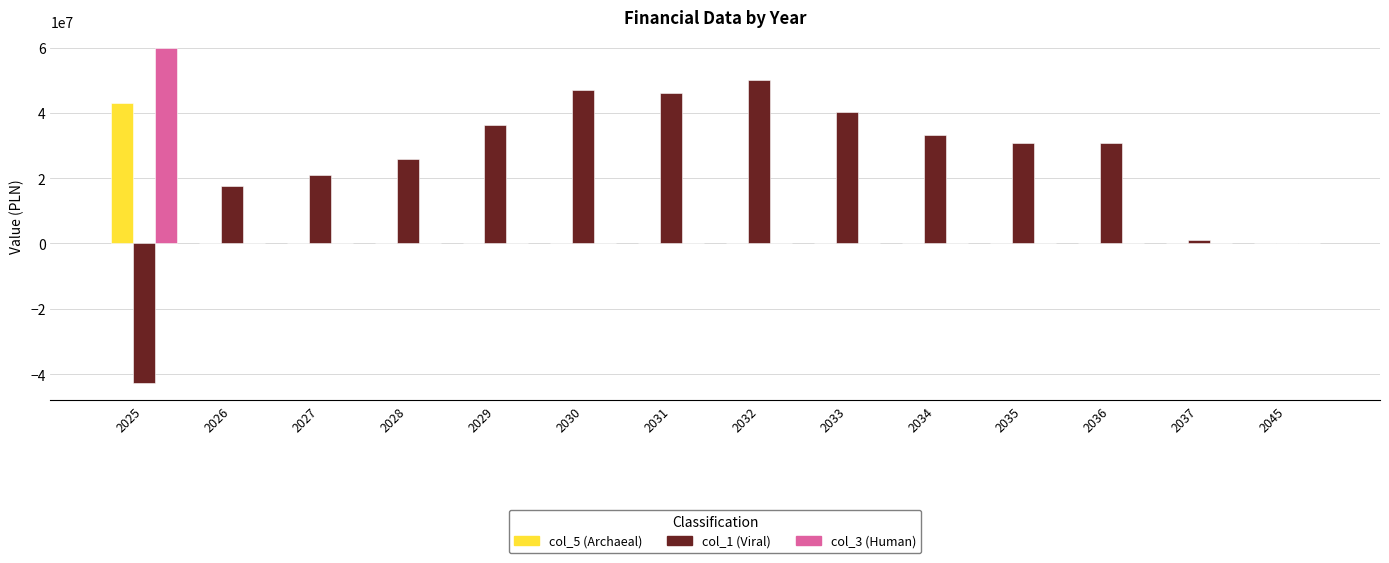

What is the greatest value displayed?

59804000.0